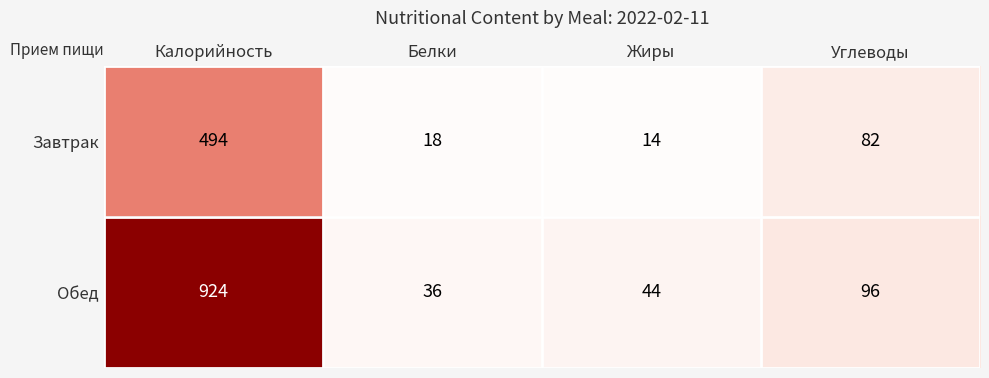

Which category has the highest value in the Завтрак series?

Калорийность